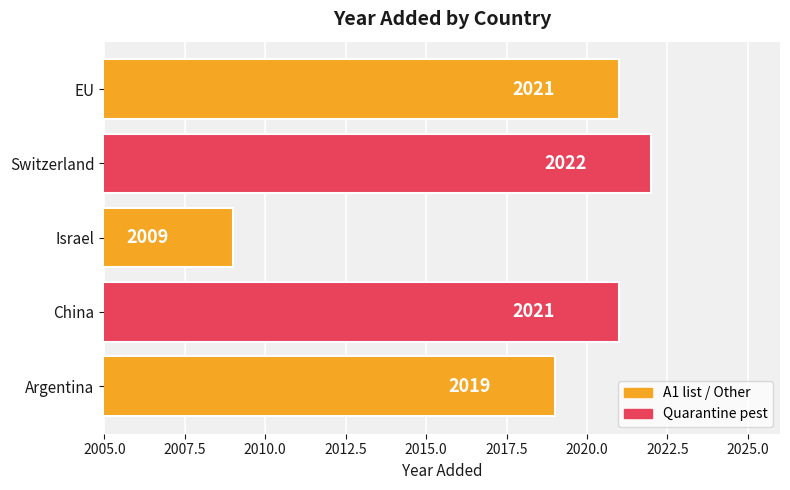

Is it true that the value at Israel is 2009?

True